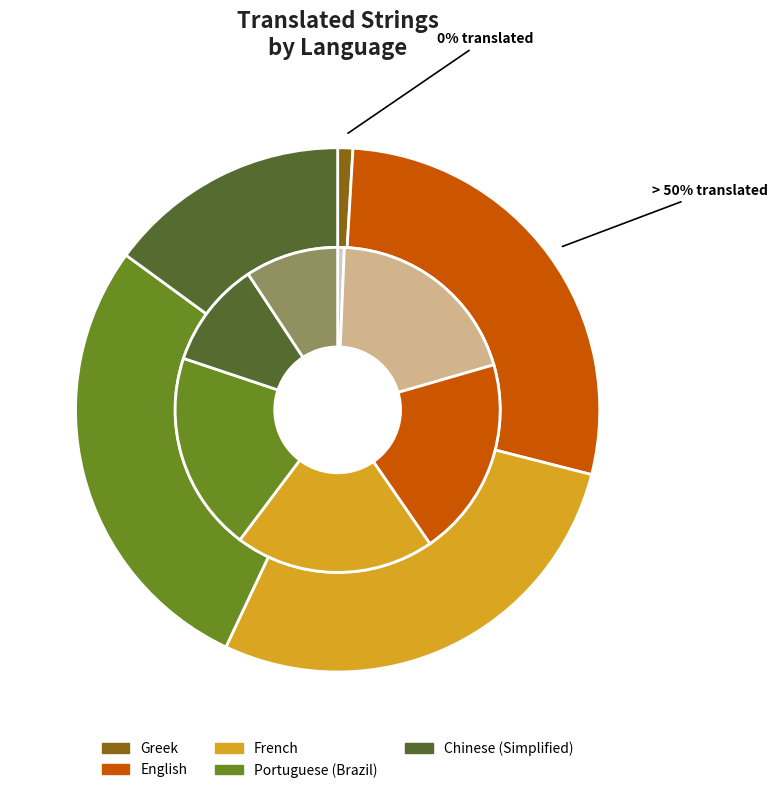

Is there a majority slice in this chart?

No